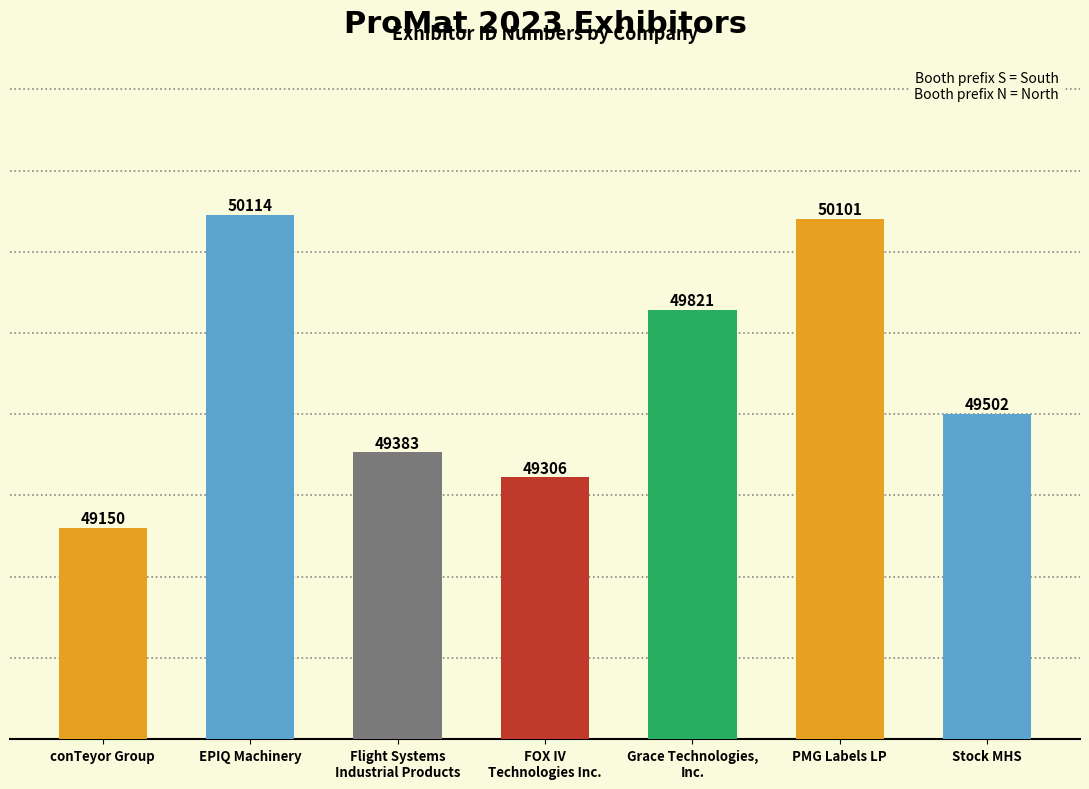

What position from the left is PMG Labels LP?

6